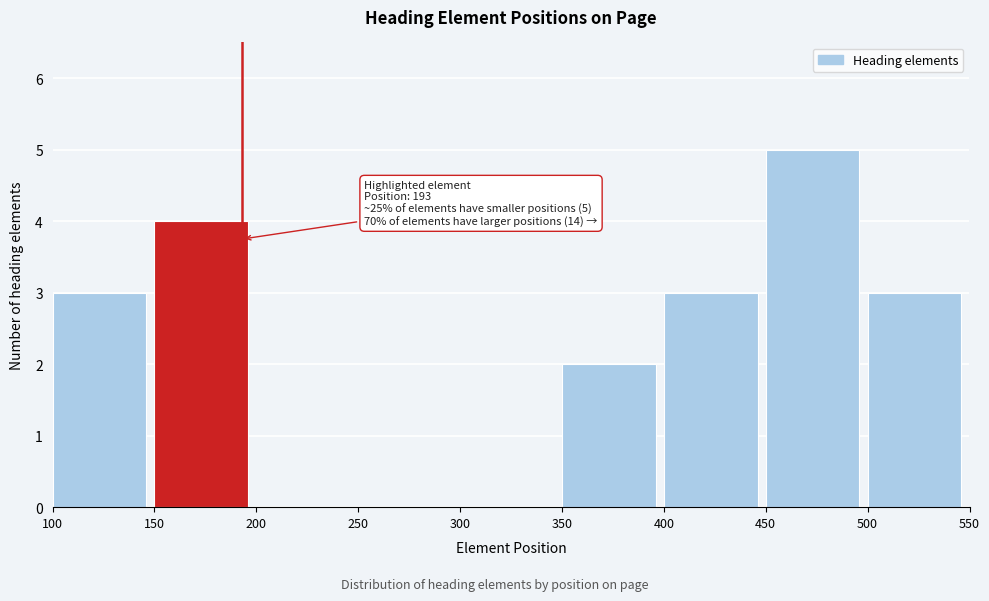

Over which range of the x-axis is the bar tallest?

450 to 500